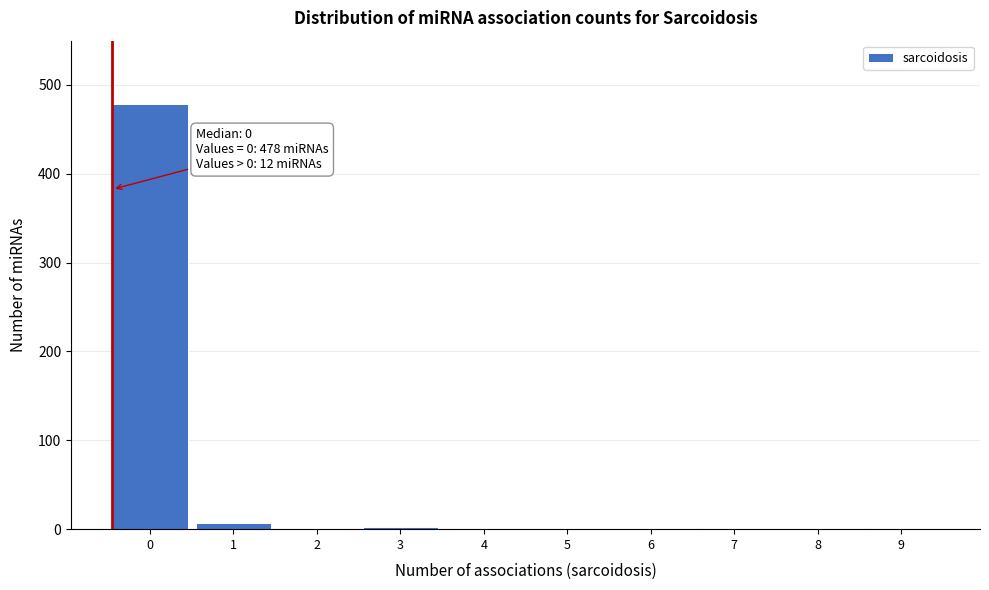

Is it true that the value at 8 is 0?

True